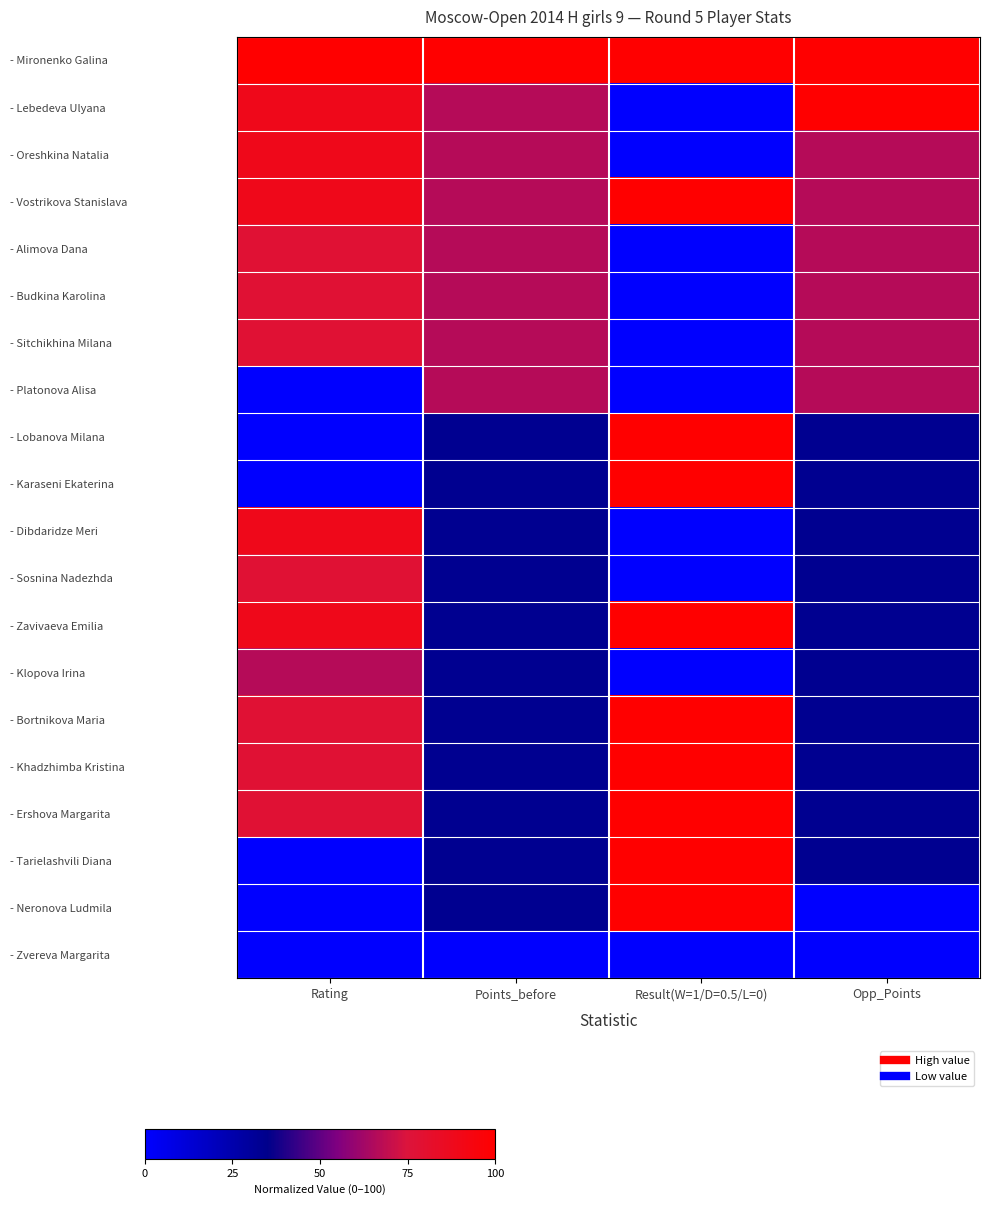

What is the greatest value displayed?

100.0